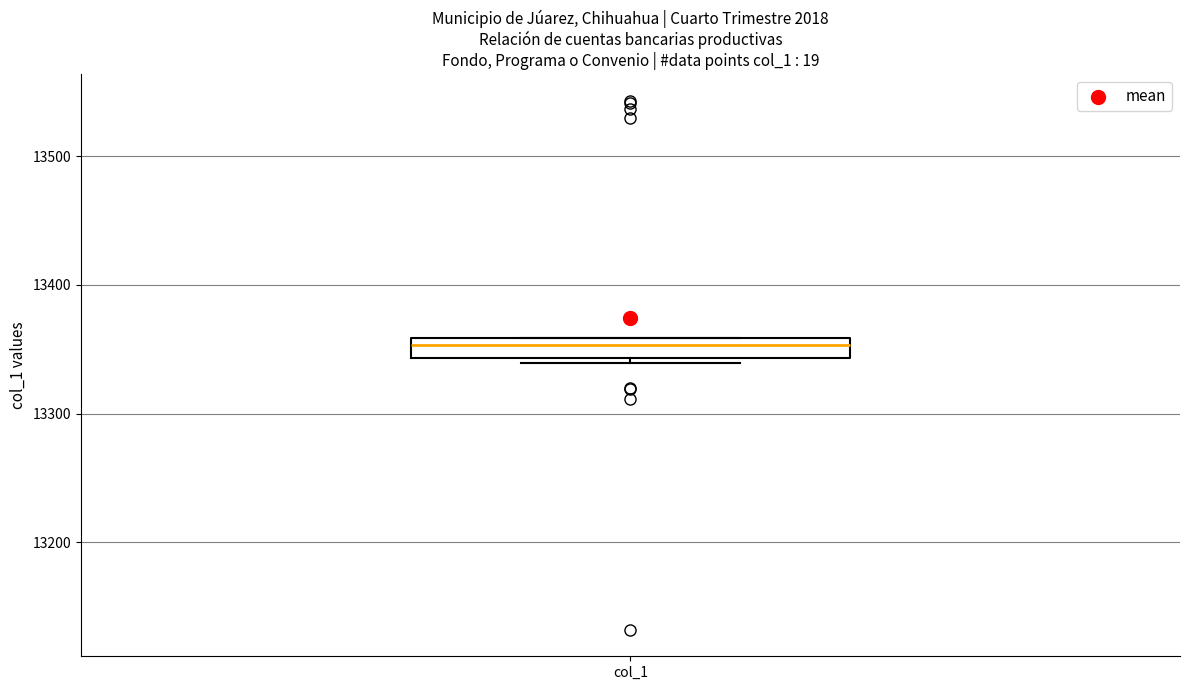

Read this box plot against the y-axis: the position of the median line, the range covered by the box, and the ends of both whiskers. The values are not printed on the chart, so give them approximately, as read against the axis.

median 13350, box 13340 to 13360, whiskers 13340 (just below the box's lower edge) to 13360